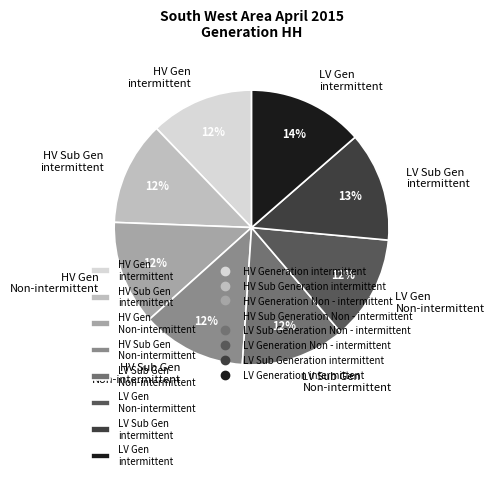

To the nearest percent, what percentage of the pie is HV Sub Gen intermittent?

12%